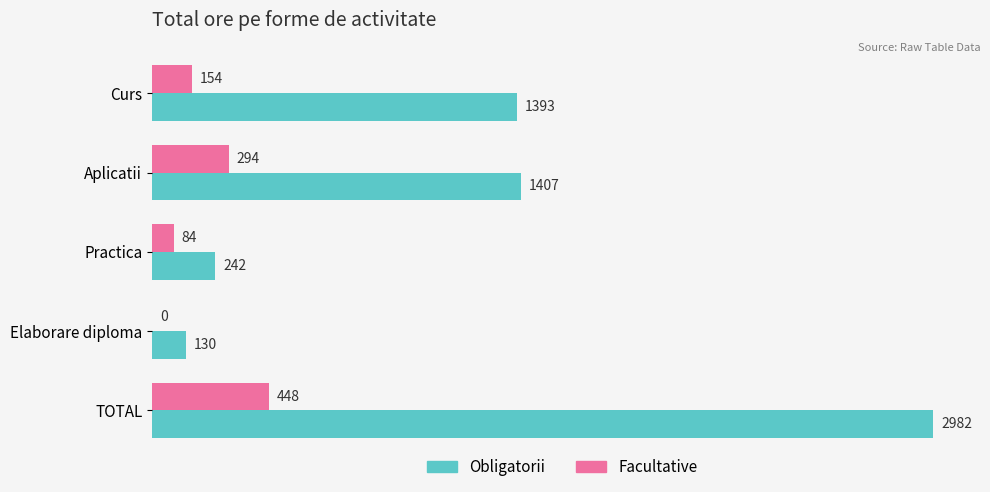

Which category has the highest value in the Facultative series?

TOTAL